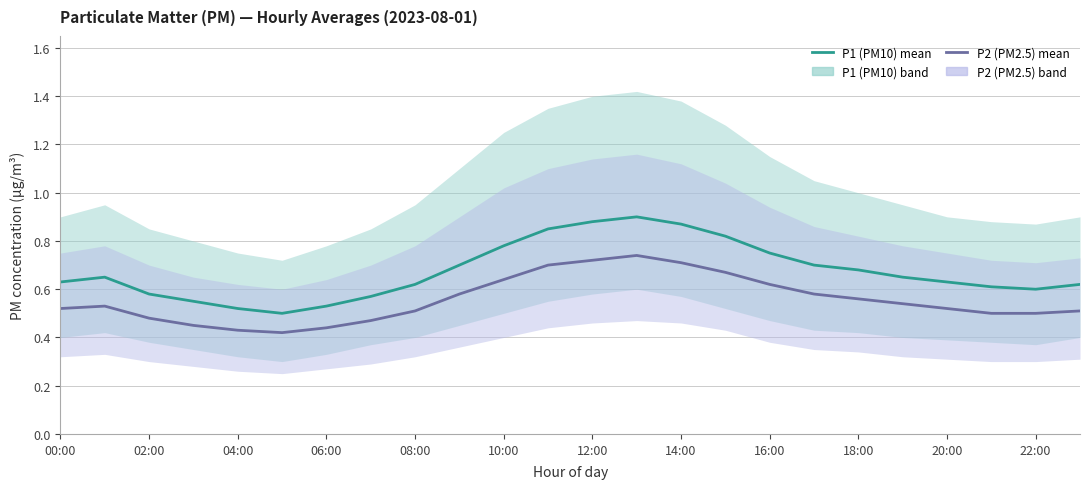

The value of P1 (PM10) mean at 17 is 0.7. True or false?

True